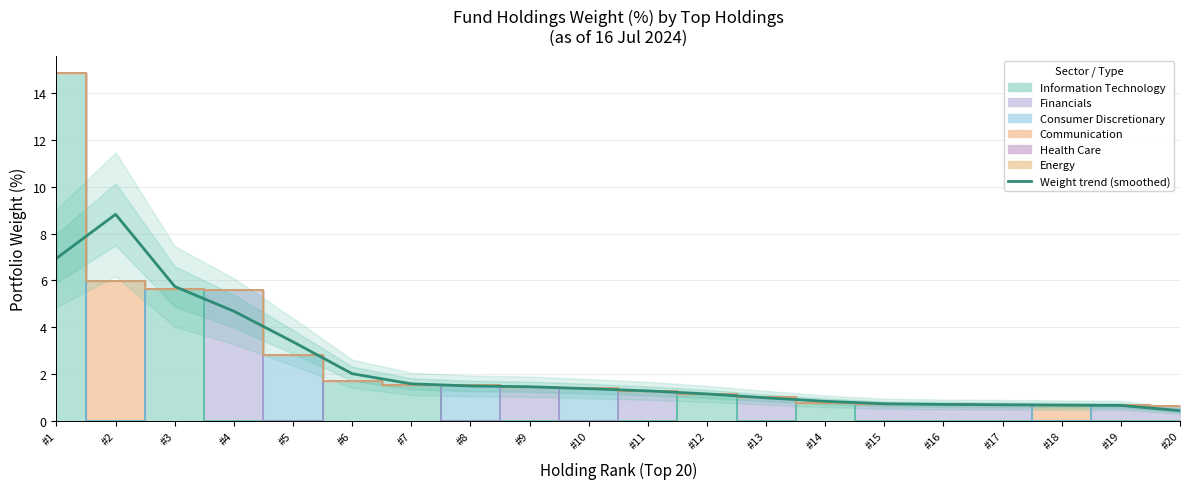

Reading left to right, extract all data points from this chart.

#1=6.9	#2=8.8	#3=5.7	#4=4.7	#5=3.4	#6=2.0	#7=1.6	#8=1.5	#9=1.5	#10=1.4	#11=1.3	#12=1.1	#13=1.0	#14=0.8	#15=0.7	#16=0.7	#17=0.7	#18=0.7	#19=0.7	#20=0.4